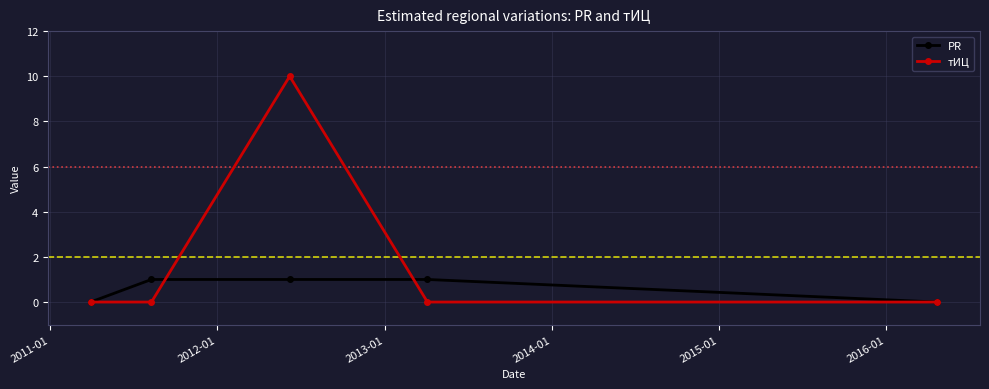

What is the value of the тИЦ point at the 3rd from the left?

10